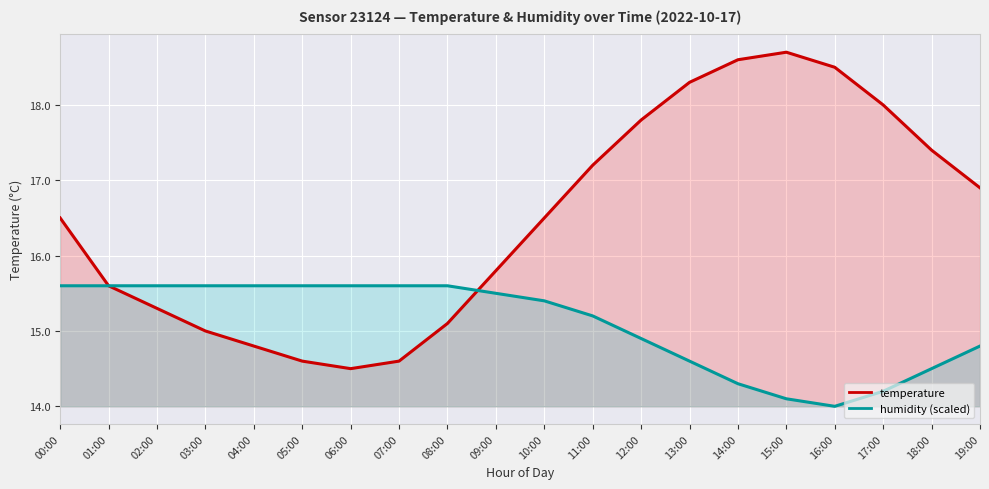

What position from the left is 16:00?

17